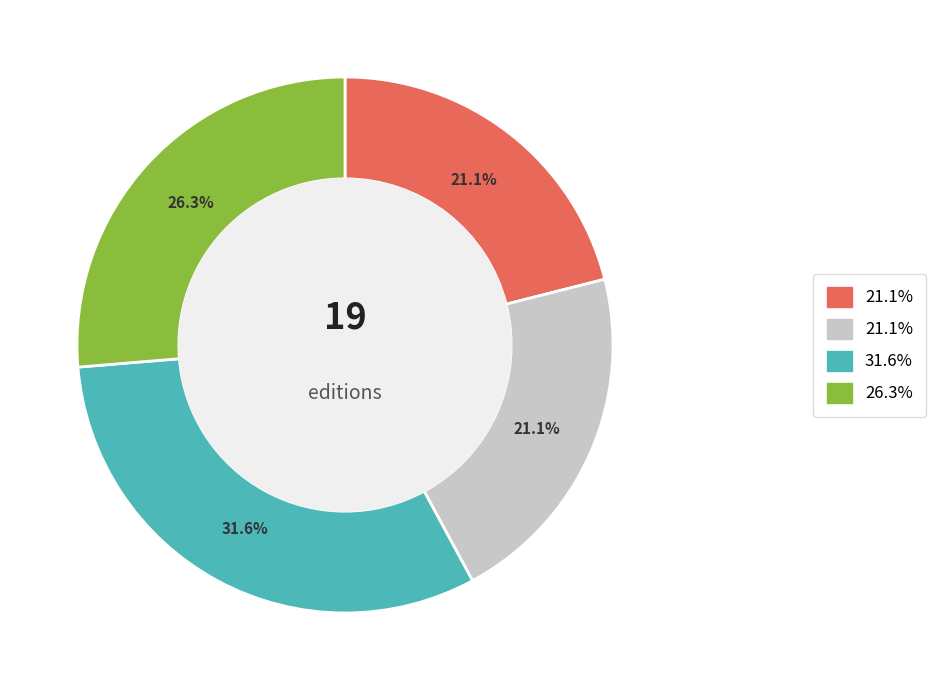

Is there a majority slice in this chart?

No